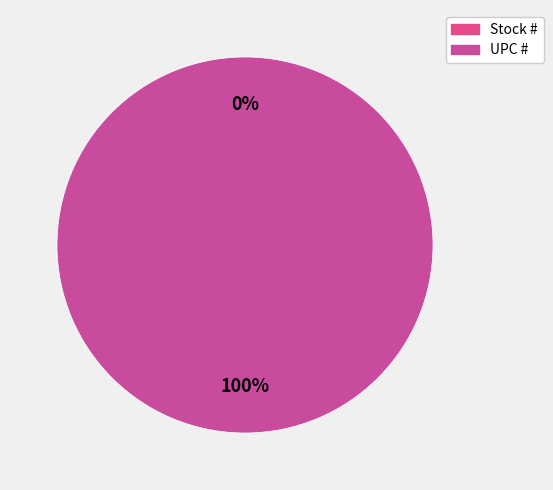

Is there any slice that represents more than half of the pie?

Yes